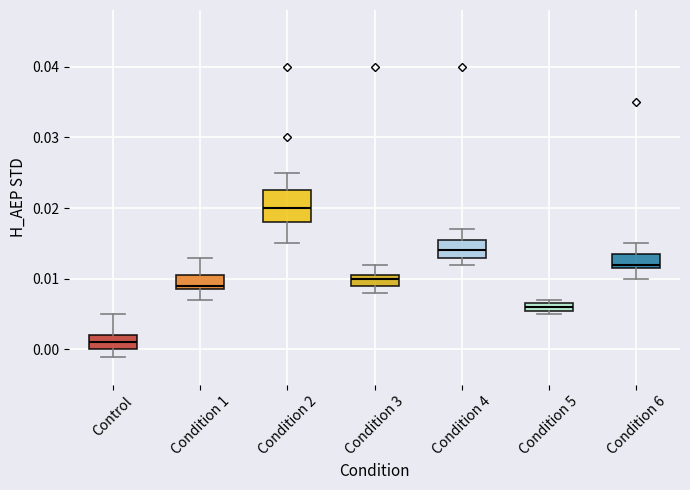

Where is the lower edge of the box for Condition 1 on the y-axis? The values are not printed on the chart, so give them approximately, as read against the axis.

0.009